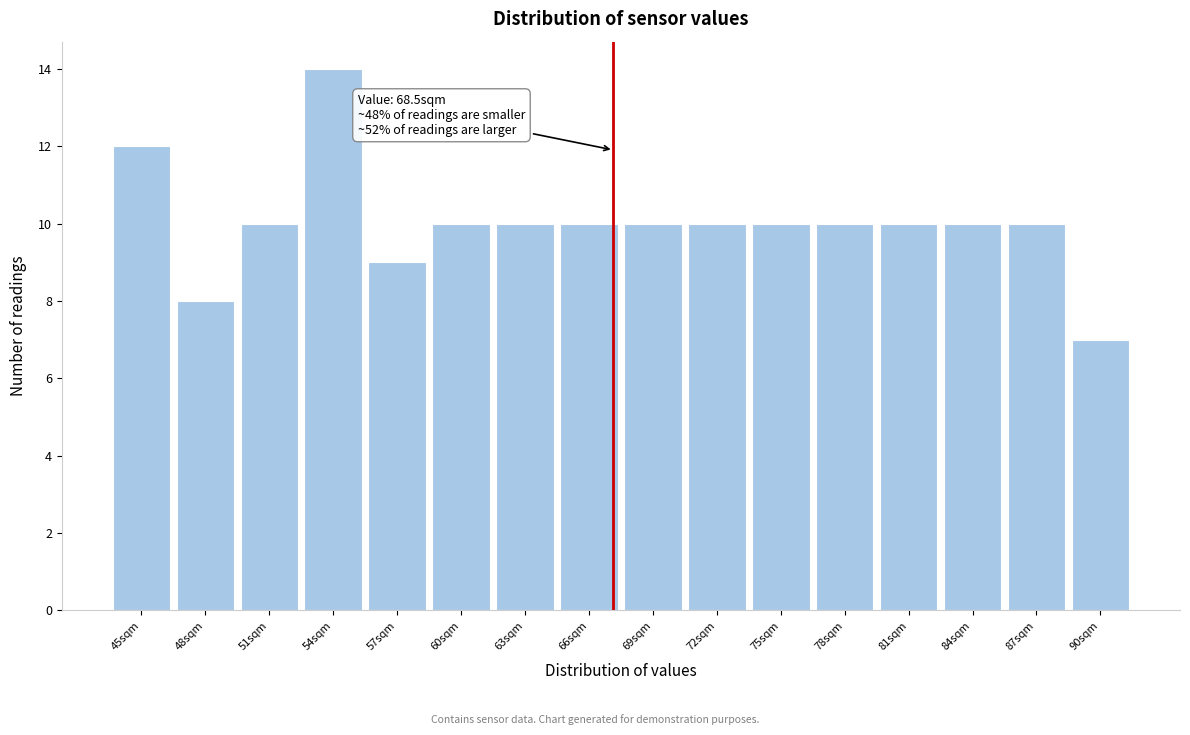

Reading left to right, transcribe all the data shown in this chart.

45sqm=12	48sqm=8	51sqm=10	54sqm=14	57sqm=9	60sqm=10	63sqm=10	66sqm=10	69sqm=10	72sqm=10	75sqm=10	78sqm=10	81sqm=10	84sqm=10	87sqm=10	90sqm=7